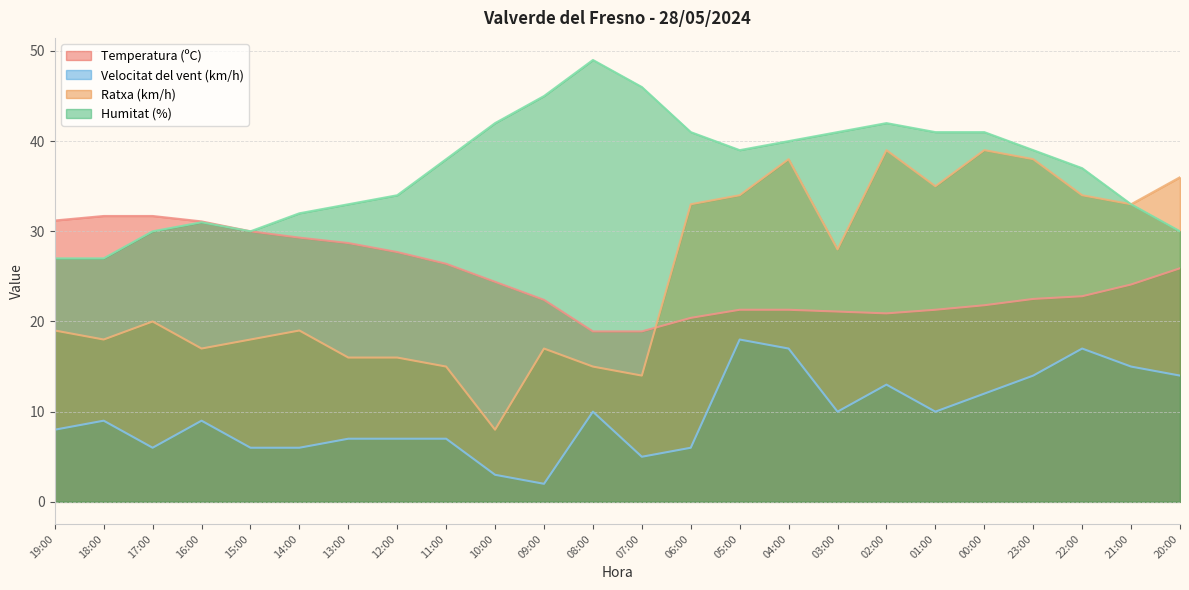

Which category has the highest value in the Velocitat del vent (km/h) series?

05:00